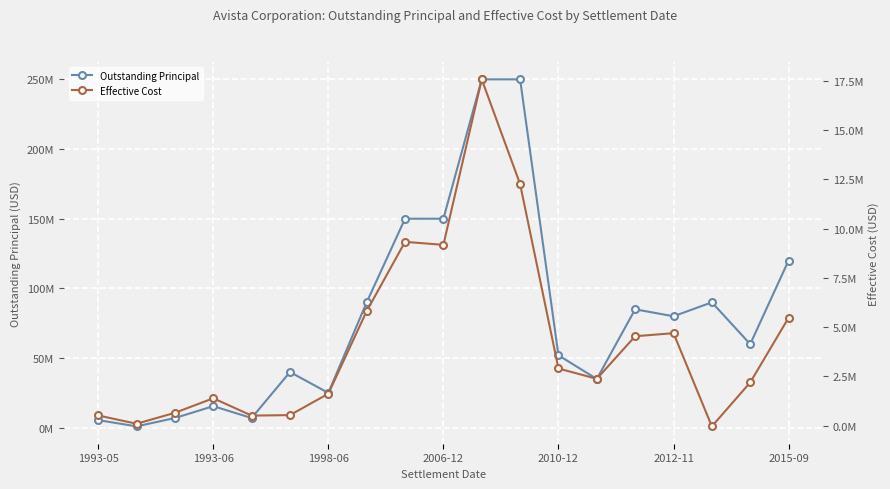

Between 10 and 7, which is larger?

10